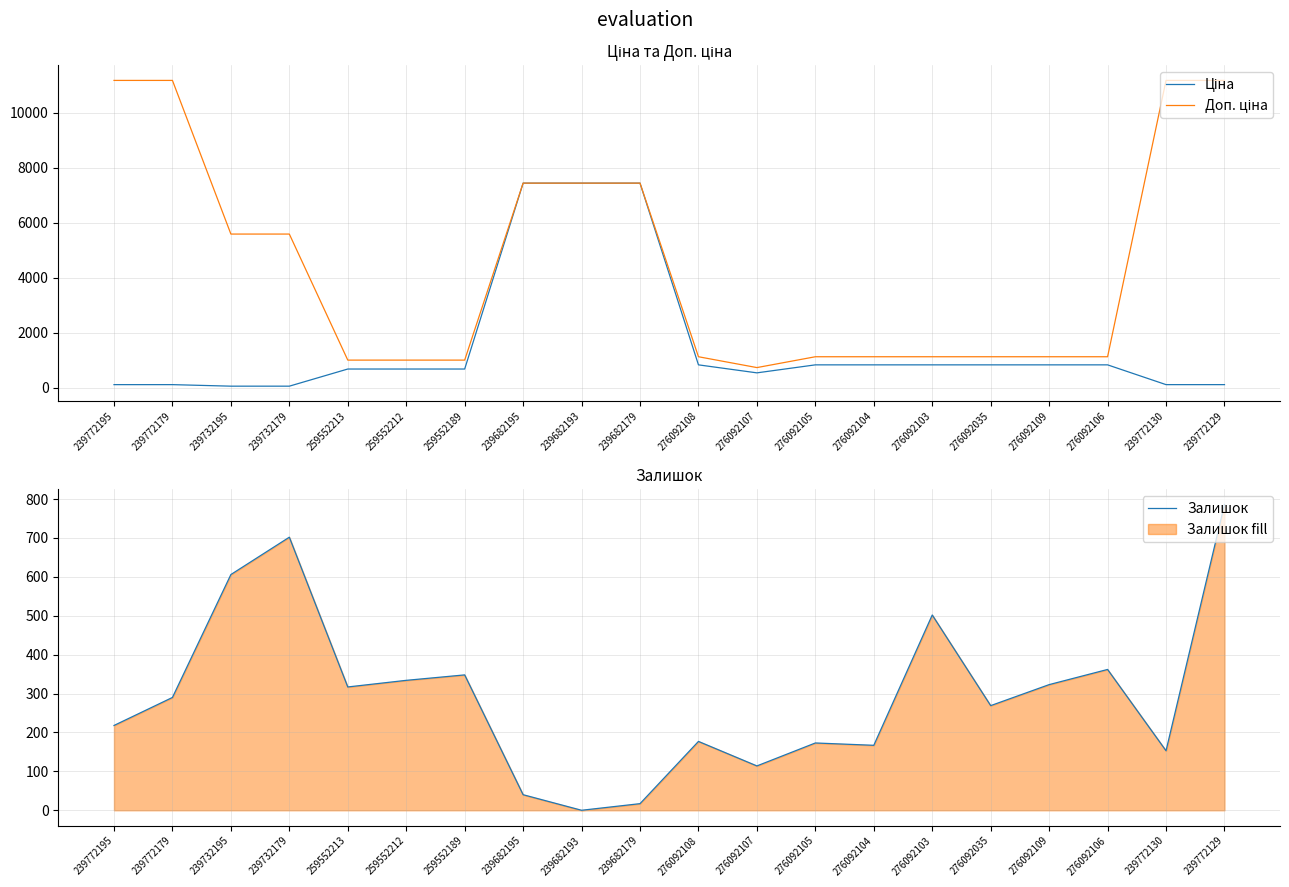

Rank the categories by Доп. ціна value from highest to lowest.

239772195, 239772179, 239772130, 239772129, 239682195, 239682193, 239682179, 239732195, 239732179, 276092108, 276092105, 276092104, 276092103, 276092035, 276092109, 276092106, 259552213, 259552212, 259552189, 276092107